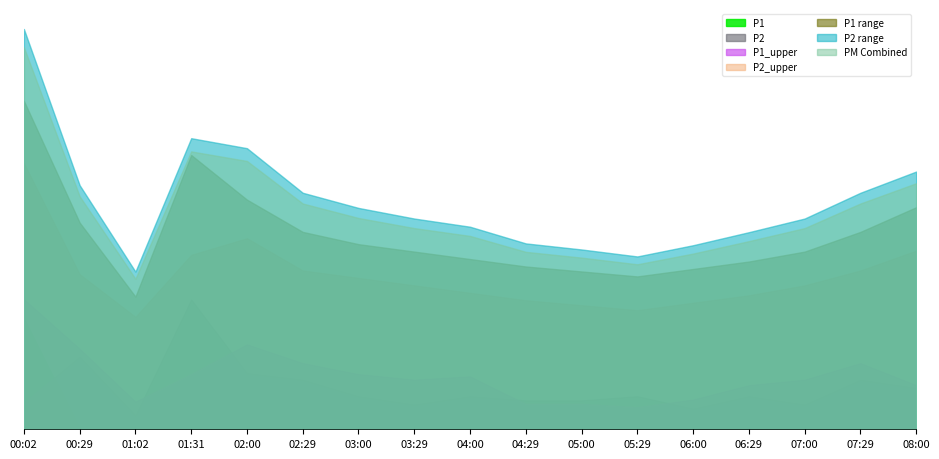

At how many categories does at least one series exceed 11?

1